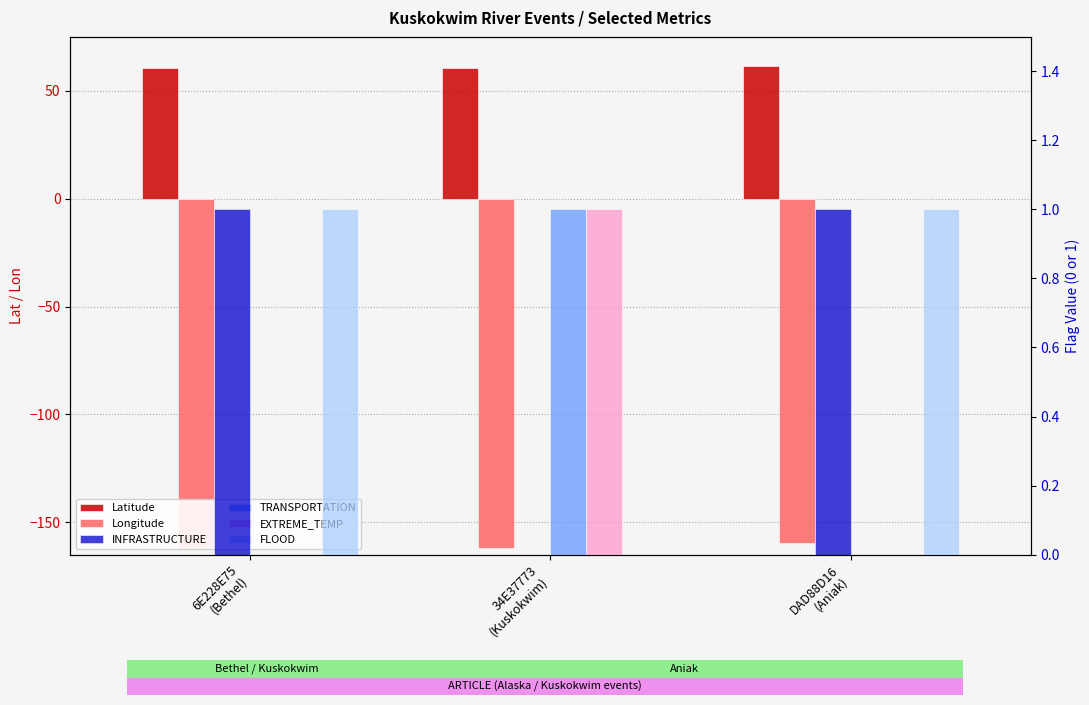

Reading left to right, what are all the values shown in this chart?

Latitude: 60.8	60.8	61.6
Longitude: -161.8	-161.8	-159.5
INFRASTRUCTURE: 1.0	0.0	1.0
TRANSPORTATION: 0.0	1.0	0.0
EXTREME_TEMP: 0.0	1.0	0.0
FLOOD: 1.0	0.0	1.0